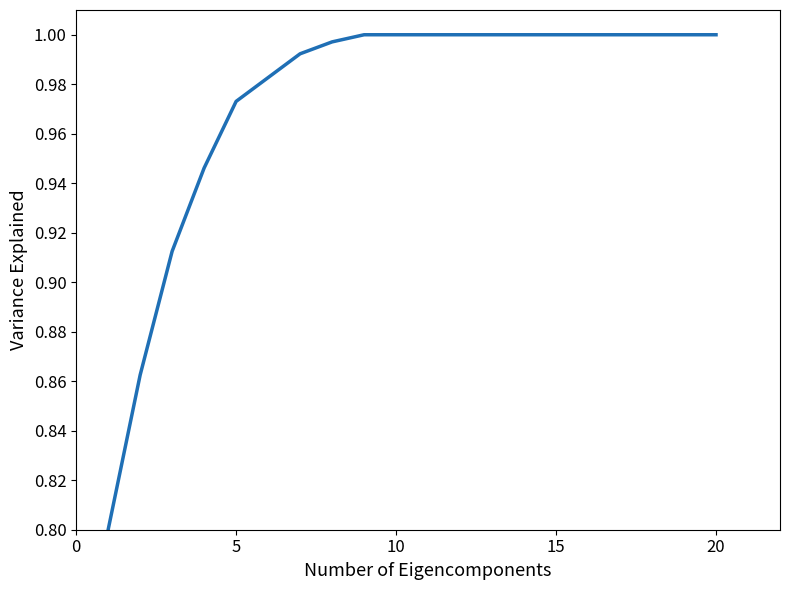

What is the minimum value shown in the chart?

0.8